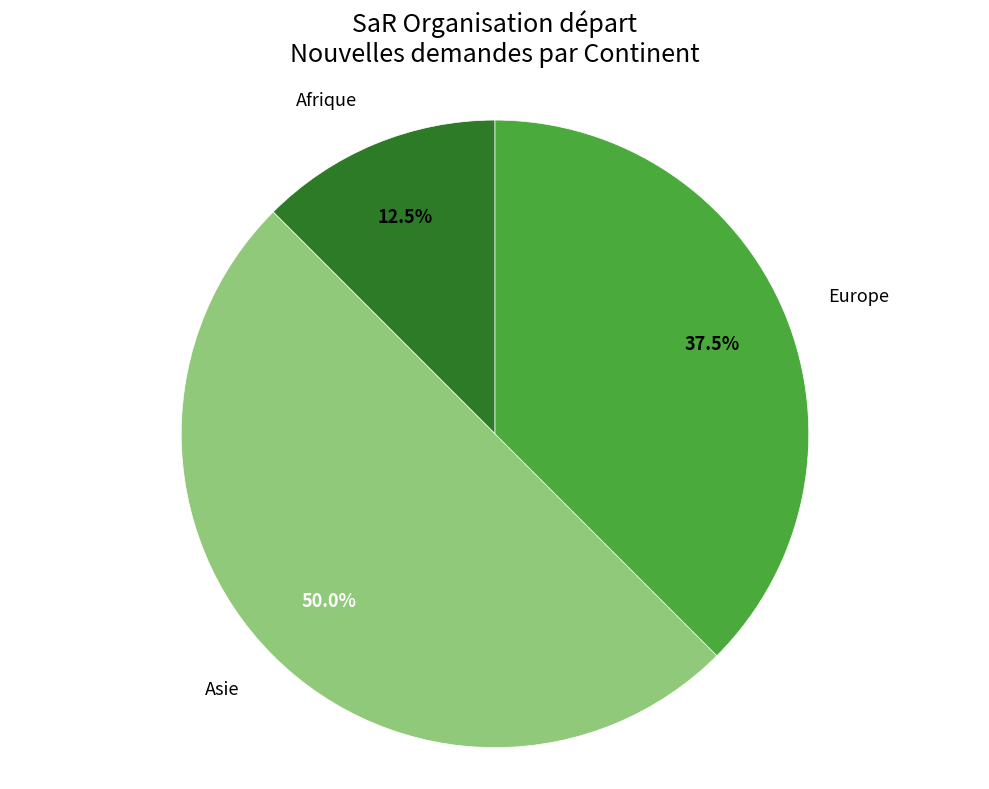

Between Asie and Europe, which is larger?

Asie